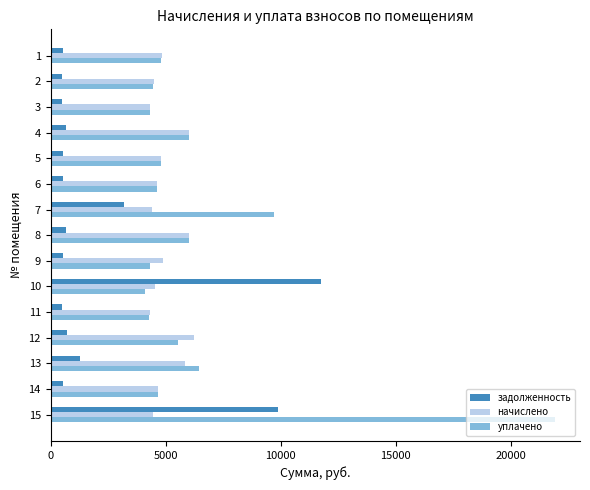

The value of начислено at 12 is 8377.0. True or false?

False